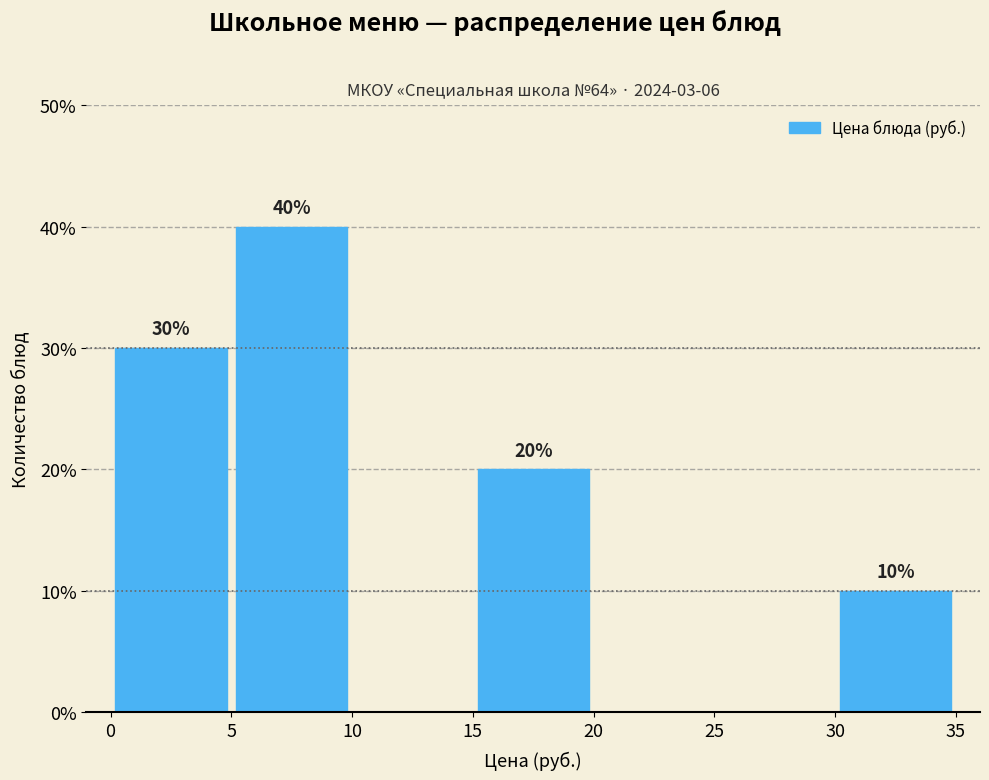

Over which range of the x-axis is the bar tallest?

5 to 10